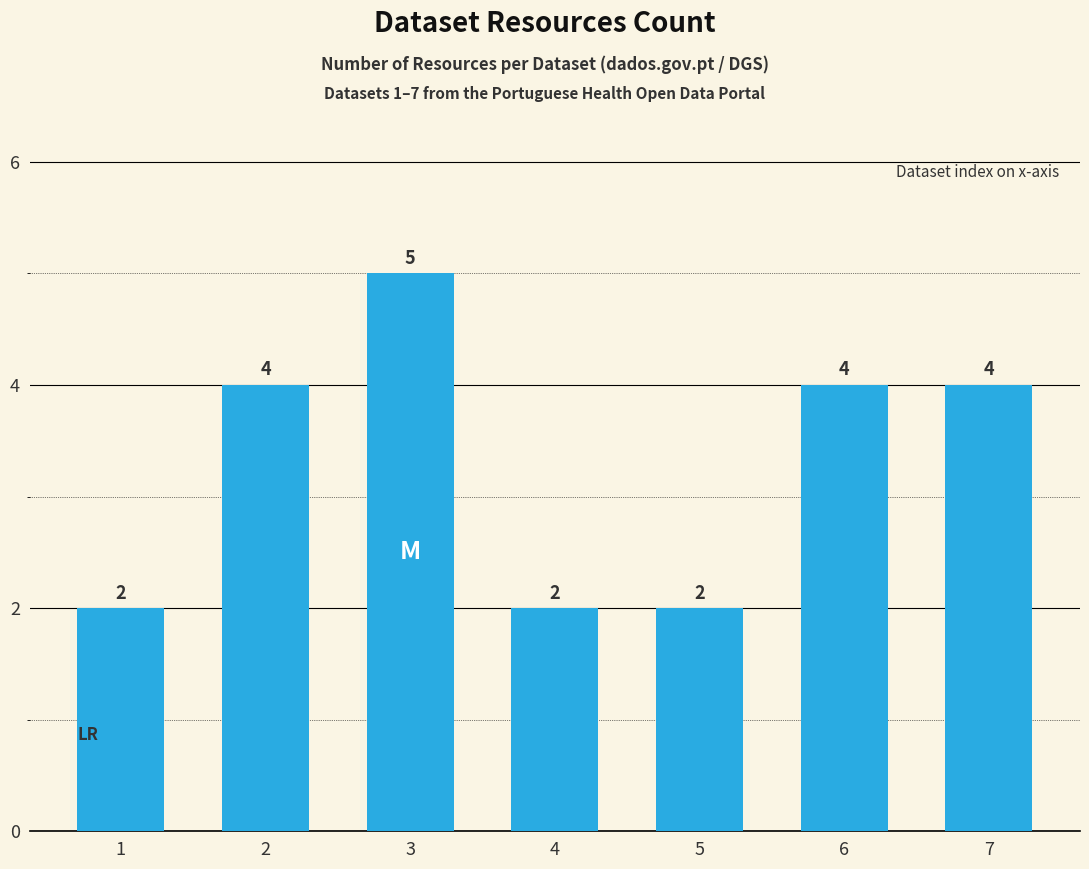

Count the number of data series in this chart.

1